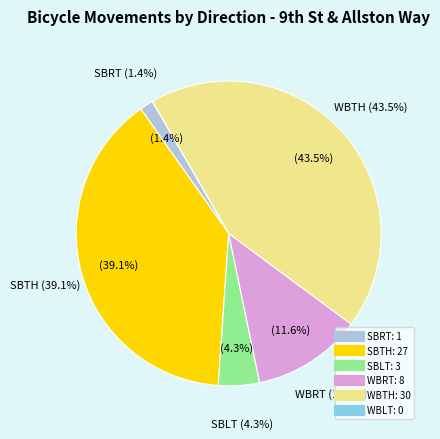

Rank the categories by value from highest to lowest.

WBTH, SBTH, WBRT, SBLT, SBRT, WBLT